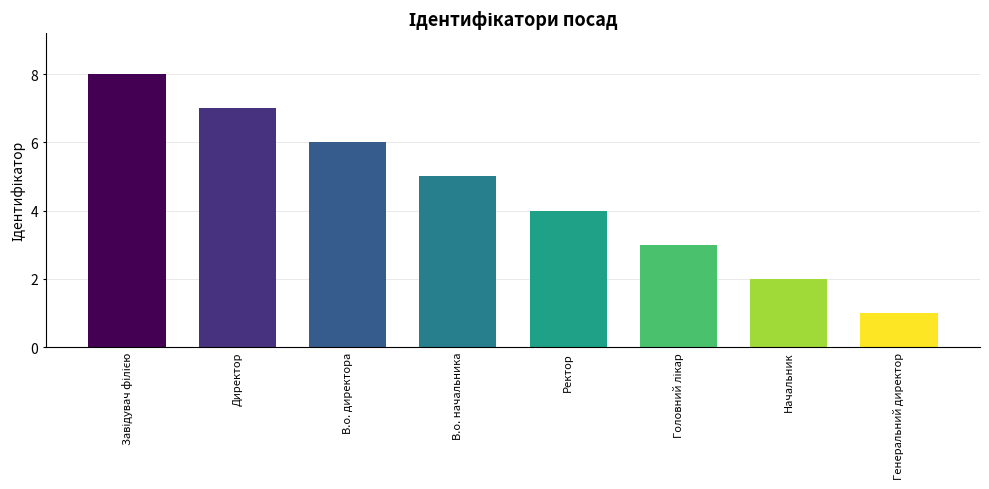

What is the minimum value shown in the chart?

1